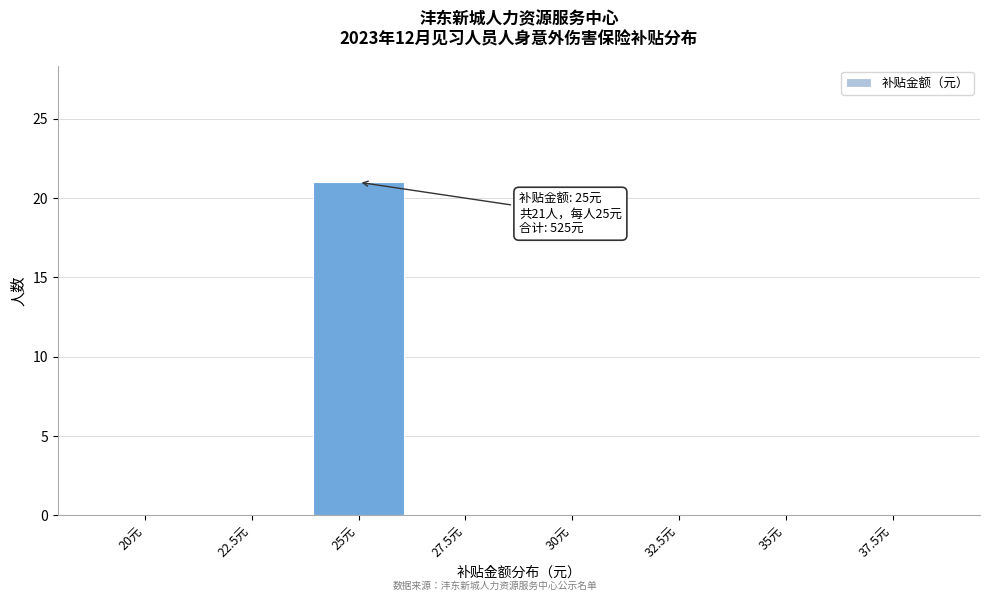

Reading left to right, what are all the values shown in this chart?

20元=0	22.5元=0	25元=21	27.5元=0	30元=0	32.5元=0	35元=0	37.5元=0